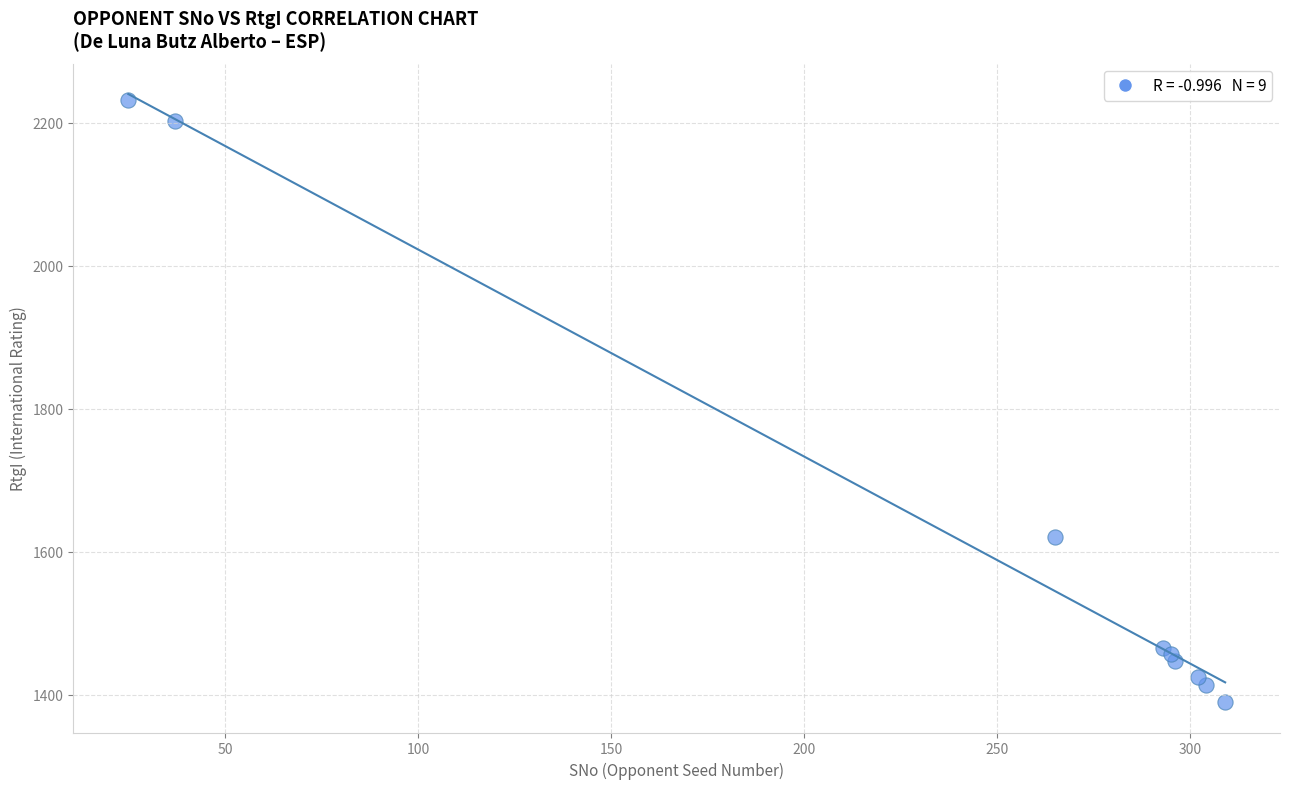

What Y value in the scatter plot is closest to 1811?

1621